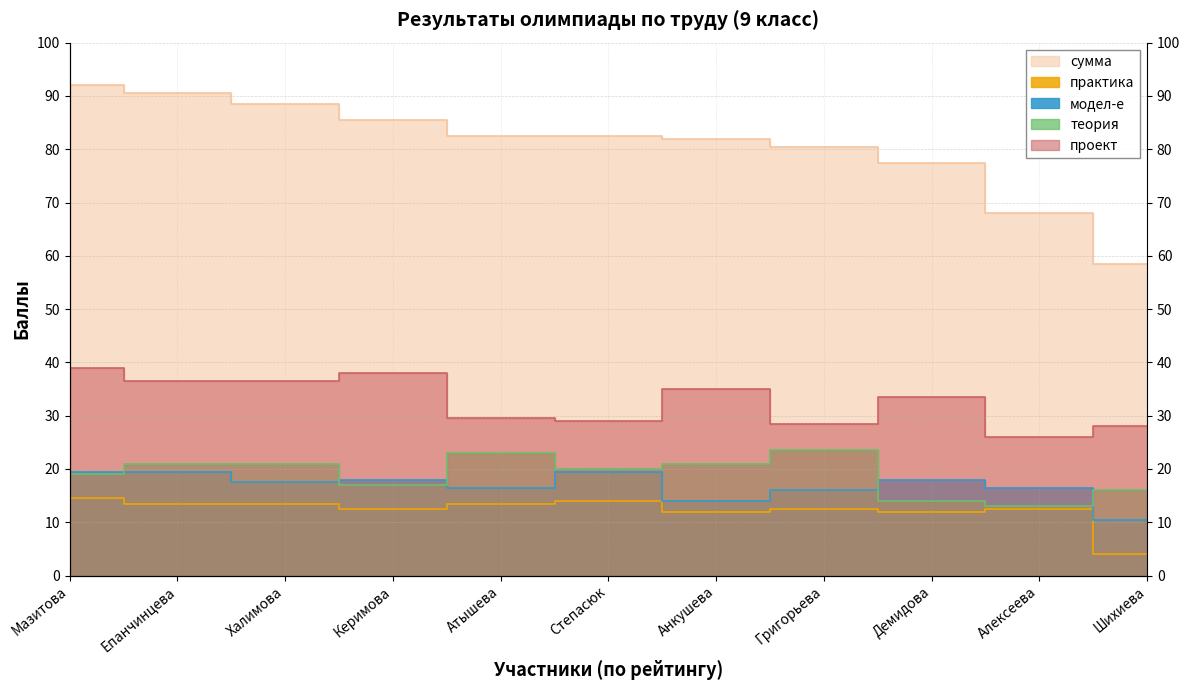

Does the chart display data point markers on the line(s)?

No